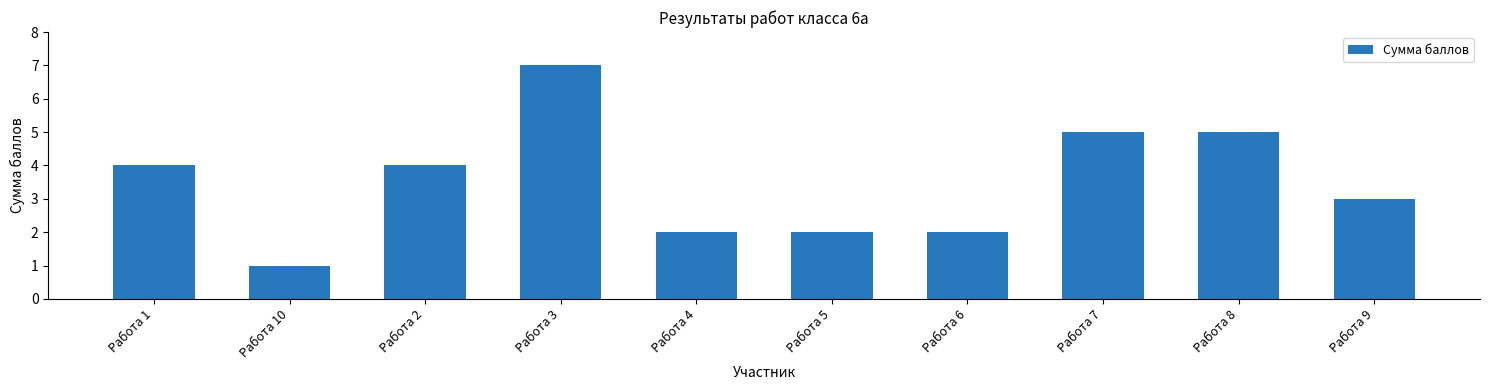

What is the value of the 3rd bar from the left?

4